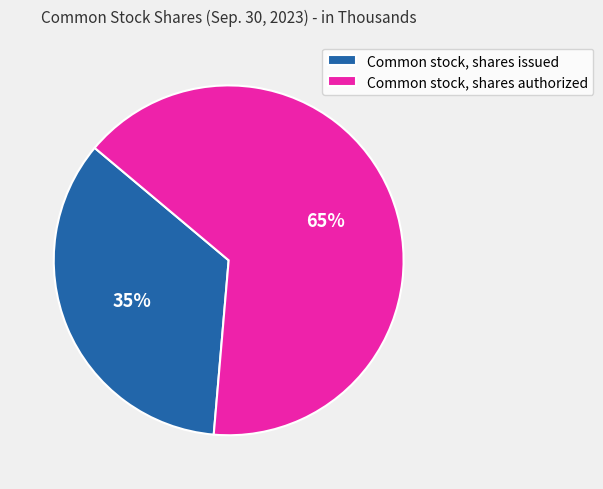

To the nearest percent, what is the difference between the Common stock, shares issued and Common stock, shares authorized slice percentages?

30%